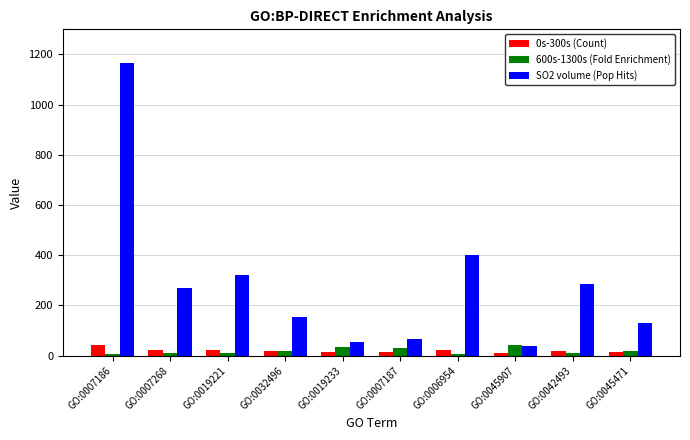

What is the difference between the highest and lowest values at GO:0019233?

41.0